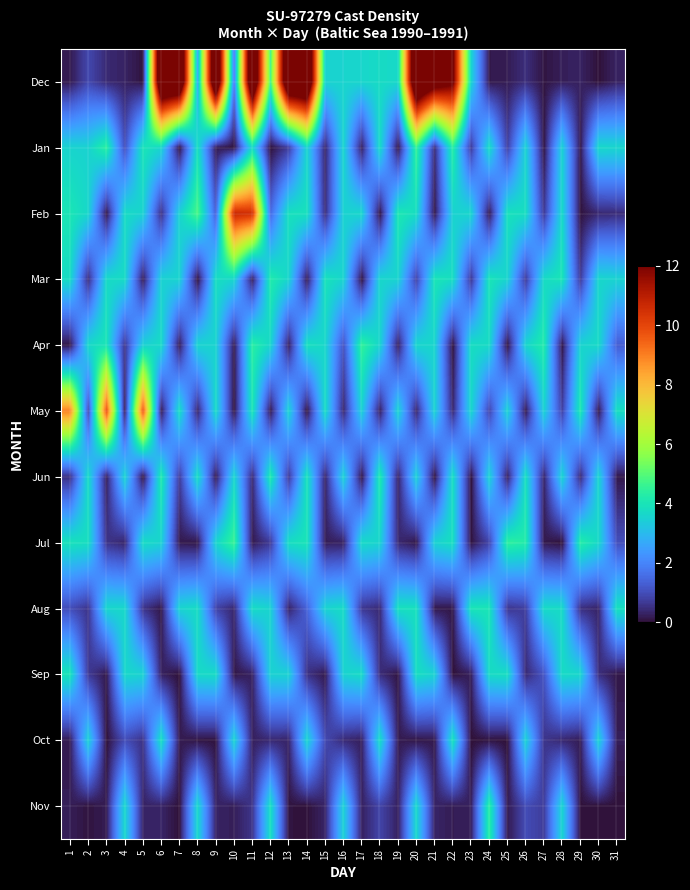

What is the difference between the highest and lowest values at 15?

3.8